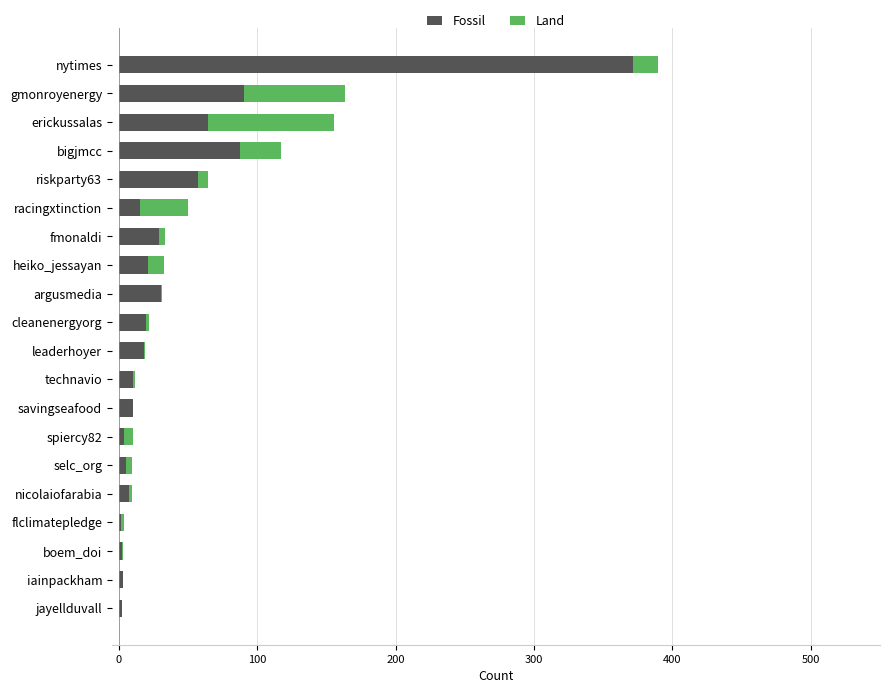

Count the number of data series in this chart.

2